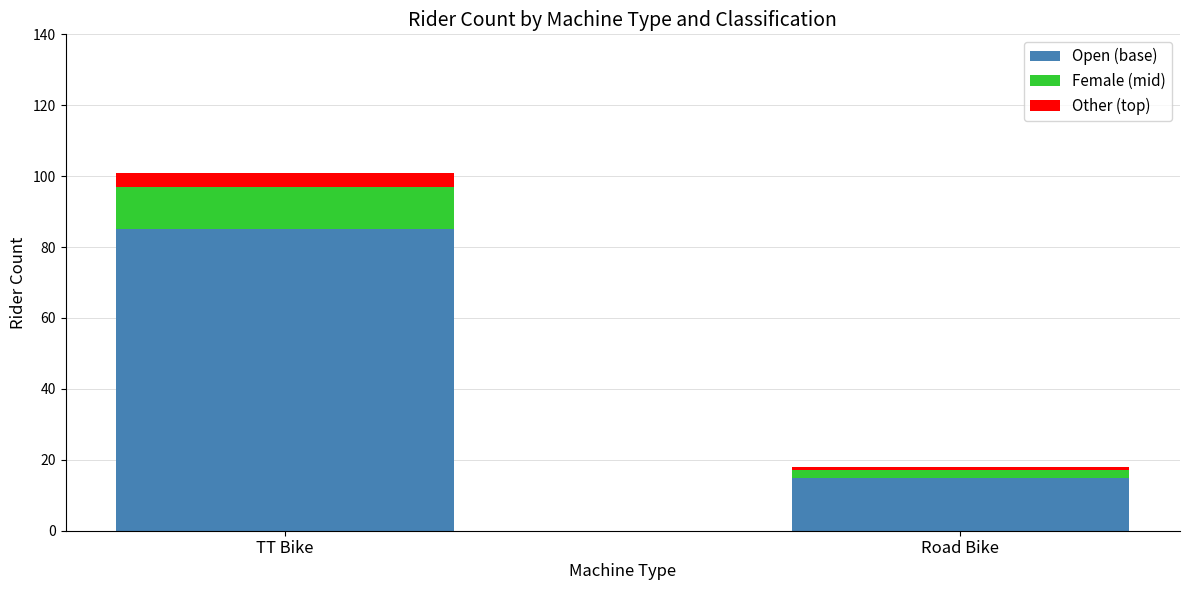

What is the sum of all Open (base) values?

100